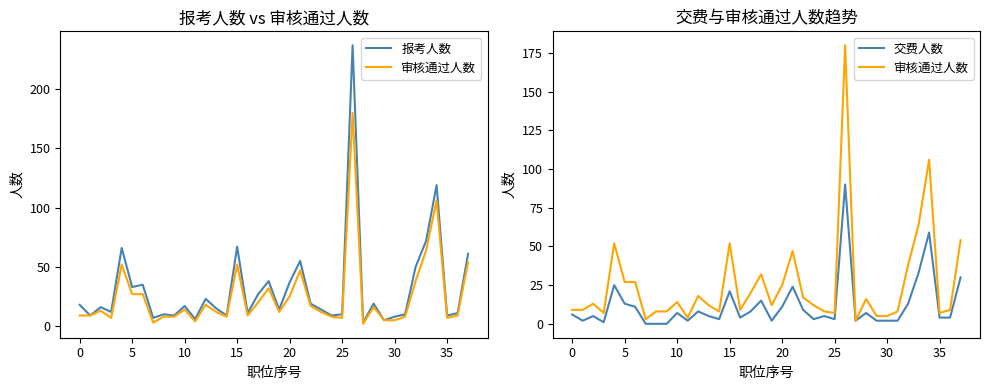

At which category is the sum across all series the highest?

26